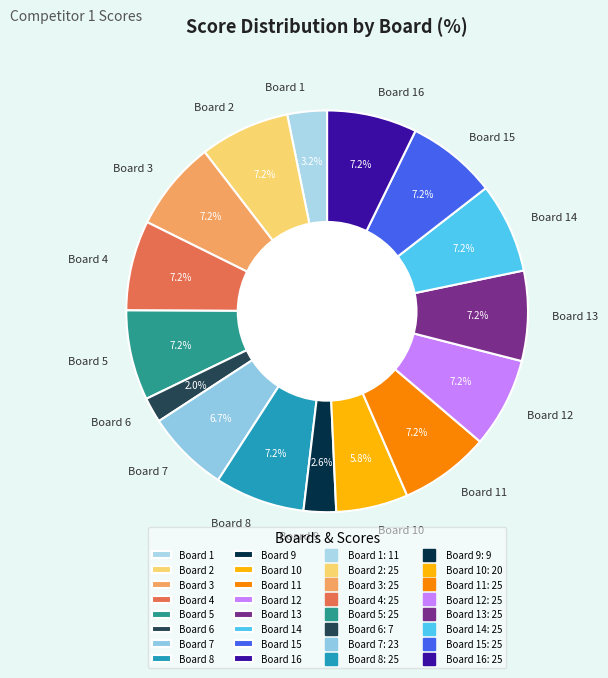

To the nearest percent, what percentage of the pie is Board 10?

6%